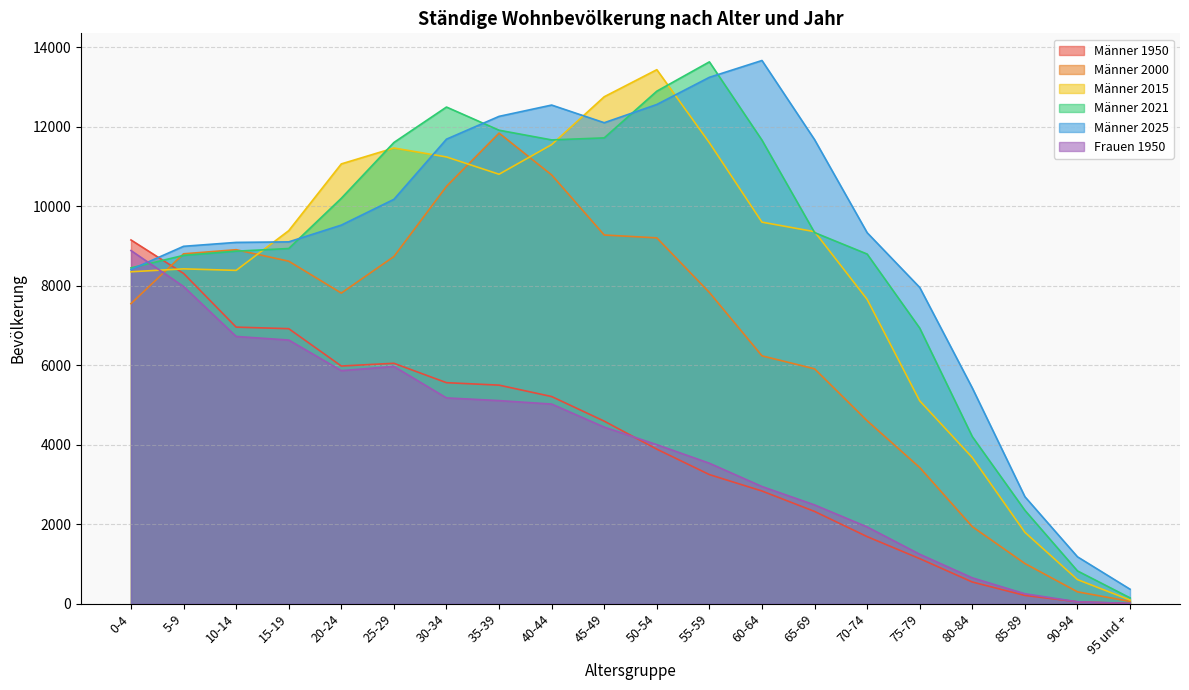

Reading left to right, extract all data points from this chart.

Männer 1950: 0-4=9155.0	5-9=8313.0	10-14=6962.0	15-19=6923.0	20-24=5983.0	25-29=6052.0	30-34=5564.0	35-39=5502.0	40-44=5215.0	45-49=4596.0	50-54=3891.0	55-59=3251.0	60-64=2838.0	65-69=2324.0	70-74=1690.0	75-79=1136.0	80-84=548.0	85-89=210.0	90-94=51.0	95 und +=5.0
Männer 2000: 0-4=7553.0	5-9=8807.0	10-14=8910.0	15-19=8621.0	20-24=7819.0	25-29=8738.0	30-34=10504.0	35-39=11844.0	40-44=10792.0	45-49=9280.0	50-54=9208.0	55-59=7834.0	60-64=6239.0	65-69=5913.0	70-74=4606.0	75-79=3429.0	80-84=1941.0	85-89=1014.0	90-94=301.0	95 und +=60.0
Männer 2015: 0-4=8355.0	5-9=8428.0	10-14=8390.0	15-19=9389.0	20-24=11069.0	25-29=11469.0	30-34=11244.0	35-39=10809.0	40-44=11554.0	45-49=12759.0	50-54=13440.0	55-59=11602.0	60-64=9603.0	65-69=9364.0	70-74=7661.0	75-79=5107.0	80-84=3680.0	85-89=1799.0	90-94=609.0	95 und +=95.0
Männer 2021: 0-4=8453.0	5-9=8767.0	10-14=8873.0	15-19=8940.0	20-24=10204.0	25-29=11608.0	30-34=12500.0	35-39=11917.0	40-44=11673.0	45-49=11724.0	50-54=12899.0	55-59=13637.0	60-64=11667.0	65-69=9341.0	70-74=8801.0	75-79=6937.0	80-84=4206.0	85-89=2352.0	90-94=827.0	95 und +=149.0
Männer 2025: 0-4=8410.0	5-9=8995.6	10-14=9093.9	15-19=9107.3	20-24=9528.9	25-29=10177.1	30-34=11691.7	35-39=12265.5	40-44=12549.8	45-49=12105.6	50-54=12564.4	55-59=13248.3	60-64=13671.2	65-69=11680.0	70-74=9338.6	75-79=7960.2	80-84=5430.4	85-89=2694.9	90-94=1182.4	95 und +=366.8
Frauen 1950: 0-4=8889.0	5-9=7984.0	10-14=6727.0	15-19=6637.0	20-24=5867.0	25-29=5972.0	30-34=5181.0	35-39=5113.0	40-44=5026.0	45-49=4446.0	50-54=4004.0	55-59=3537.0	60-64=2951.0	65-69=2488.0	70-74=1934.0	75-79=1247.0	80-84=653.0	85-89=252.0	90-94=51.0	95 und +=10.0